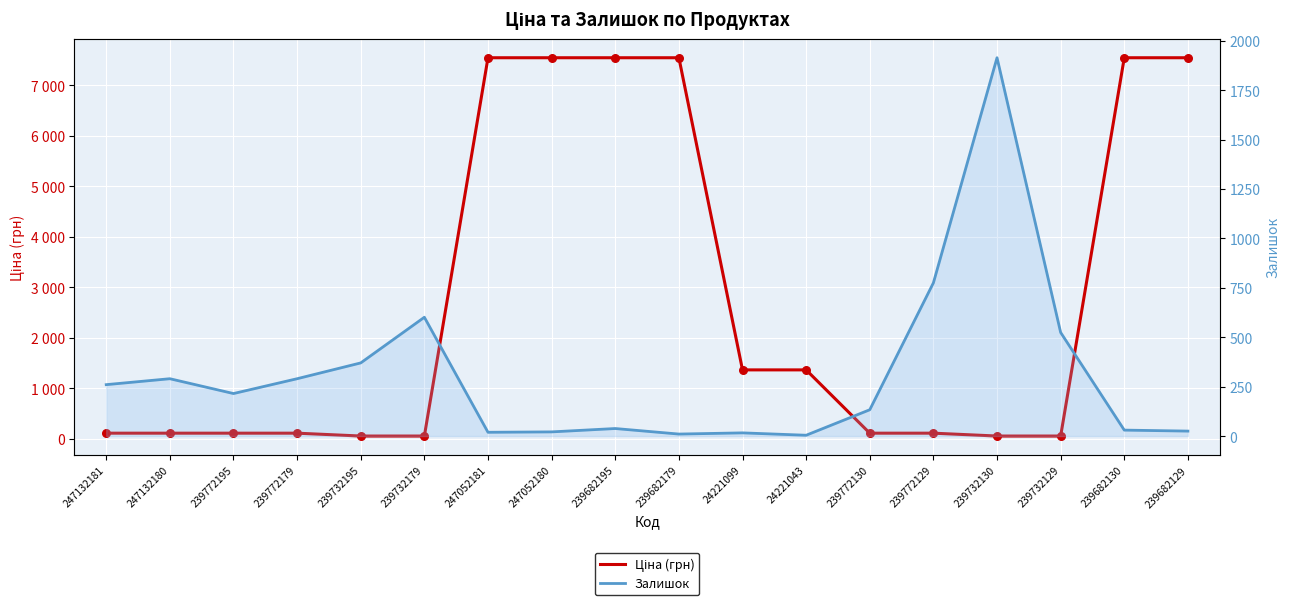

Which series reaches the maximum Y coordinate?

Ціна (грн)